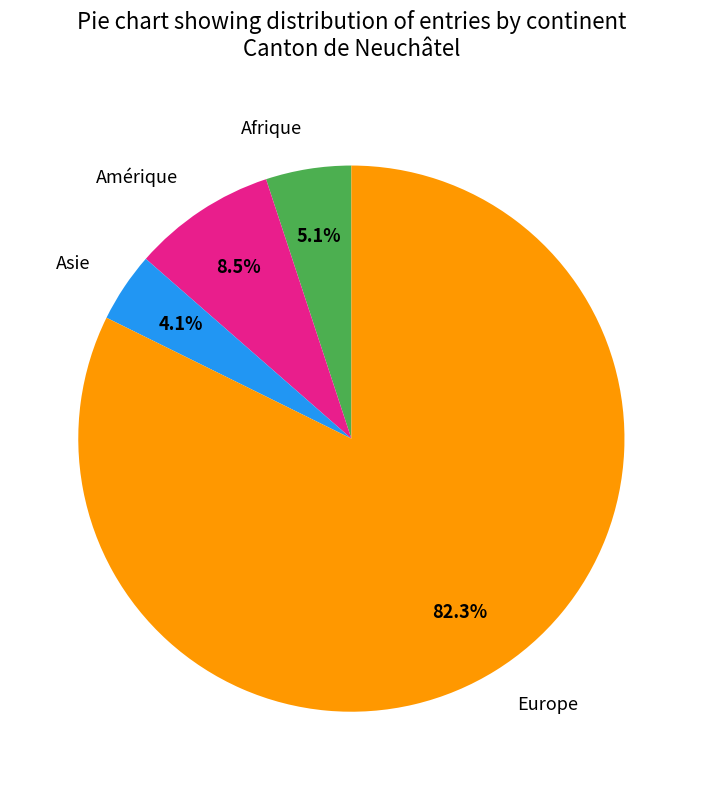

What is the total percentage of Asie and Europe?

86.4%